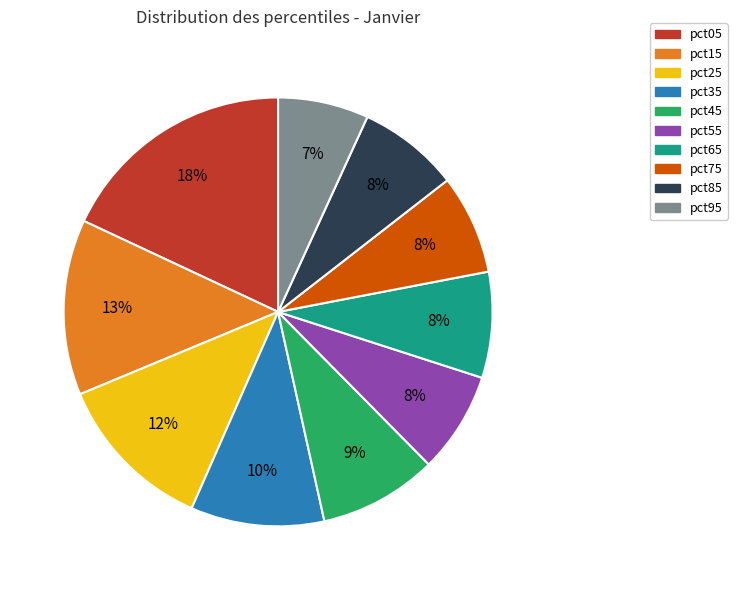

Is there any slice that represents more than half of the pie?

No